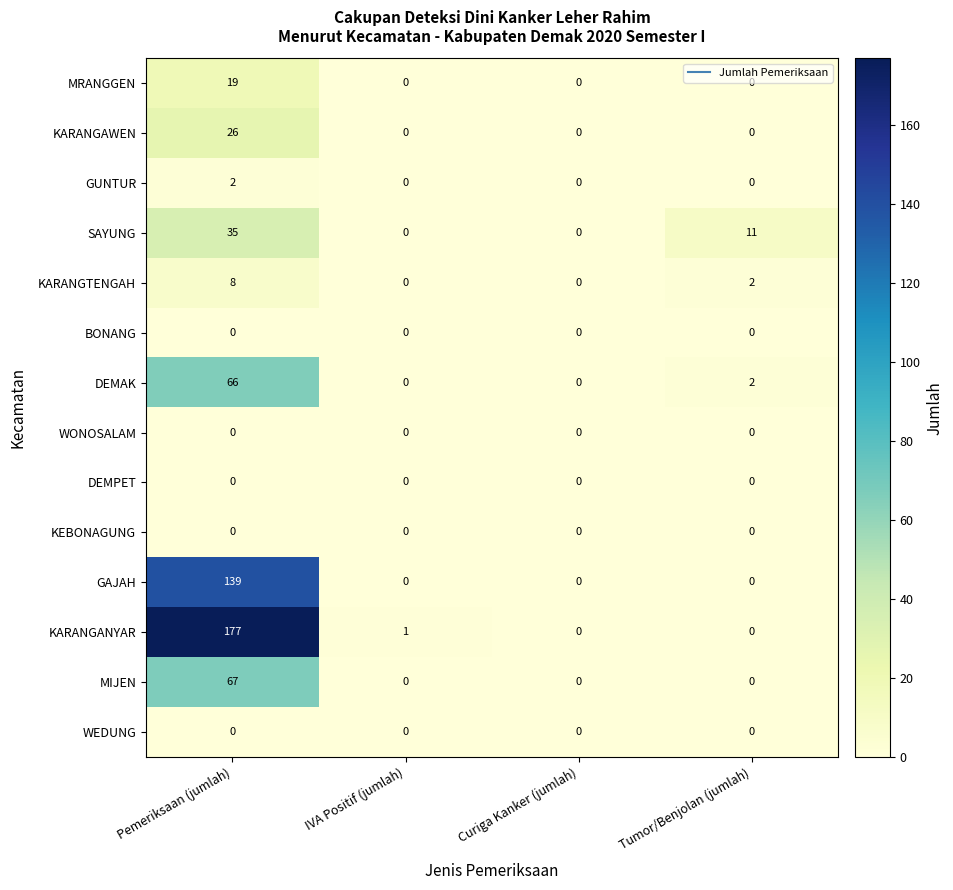

Which series has the largest total across all categories?

KARANGANYAR